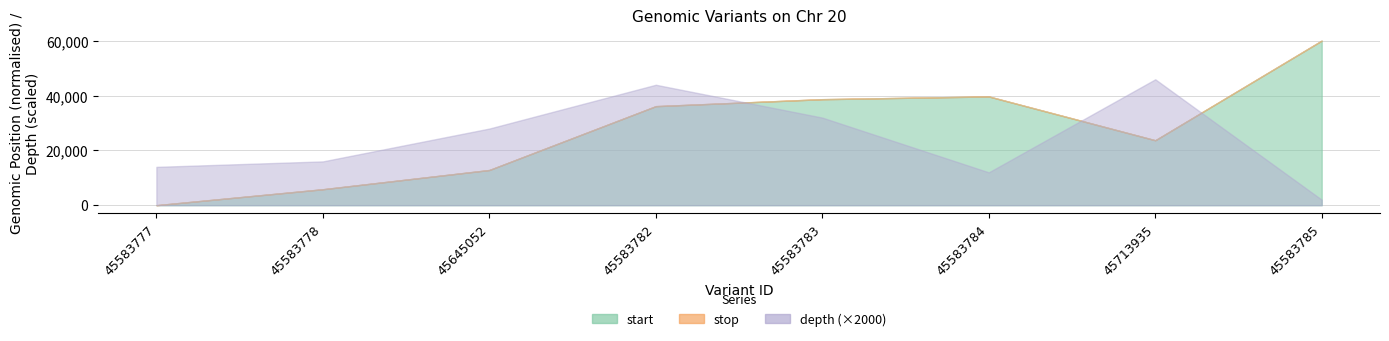

Is it true that stop equals 70976420 at 45645052?

False